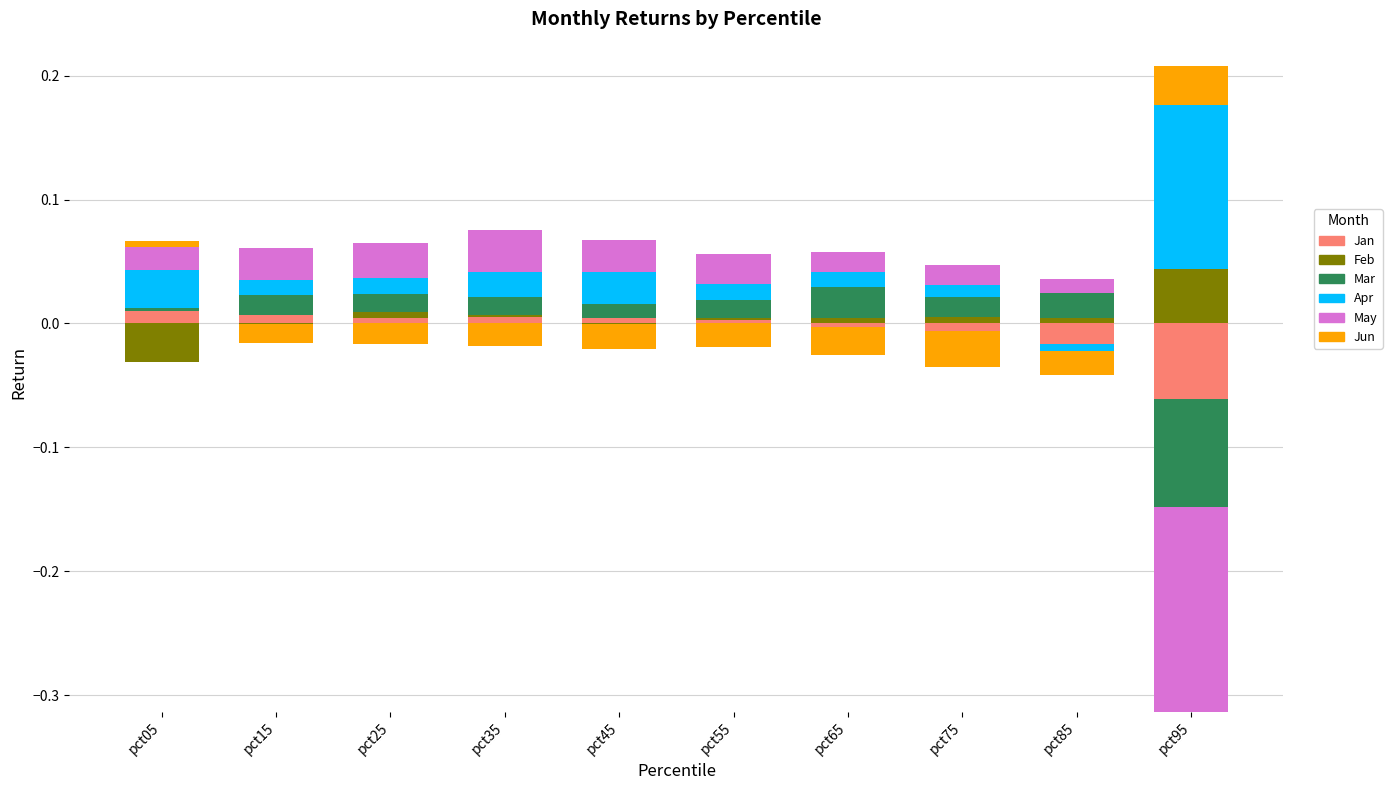

Reading left to right, what are all the values shown in this chart?

Jan: 0.0	0.0	0.0	0.0	0.0	0.0	0.0	0.0	0.0	0.0
Feb: 0.0	0.0	0.0	0.0	0.0	0.0	0.0	0.0	0.0	0.0
Mar: 0.0	0.0	0.0	0.0	0.0	0.0	0.0	0.0	0.0	0.0
Apr: 0.0	0.0	0.0	0.0	0.0	0.0	0.0	0.0	0.0	0.1
May: 0.0	0.0	0.0	0.0	0.0	0.0	0.0	0.0	0.0	0.0
Jun: 0.0	0.0	0.0	0.0	0.0	0.0	0.0	0.0	0.0	0.0